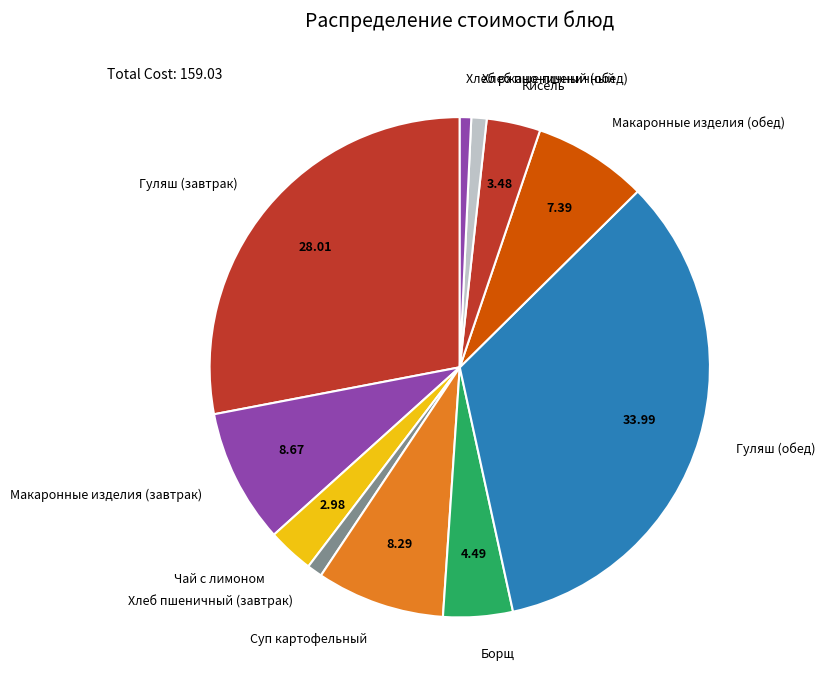

Count the number of slices in the pie.

11